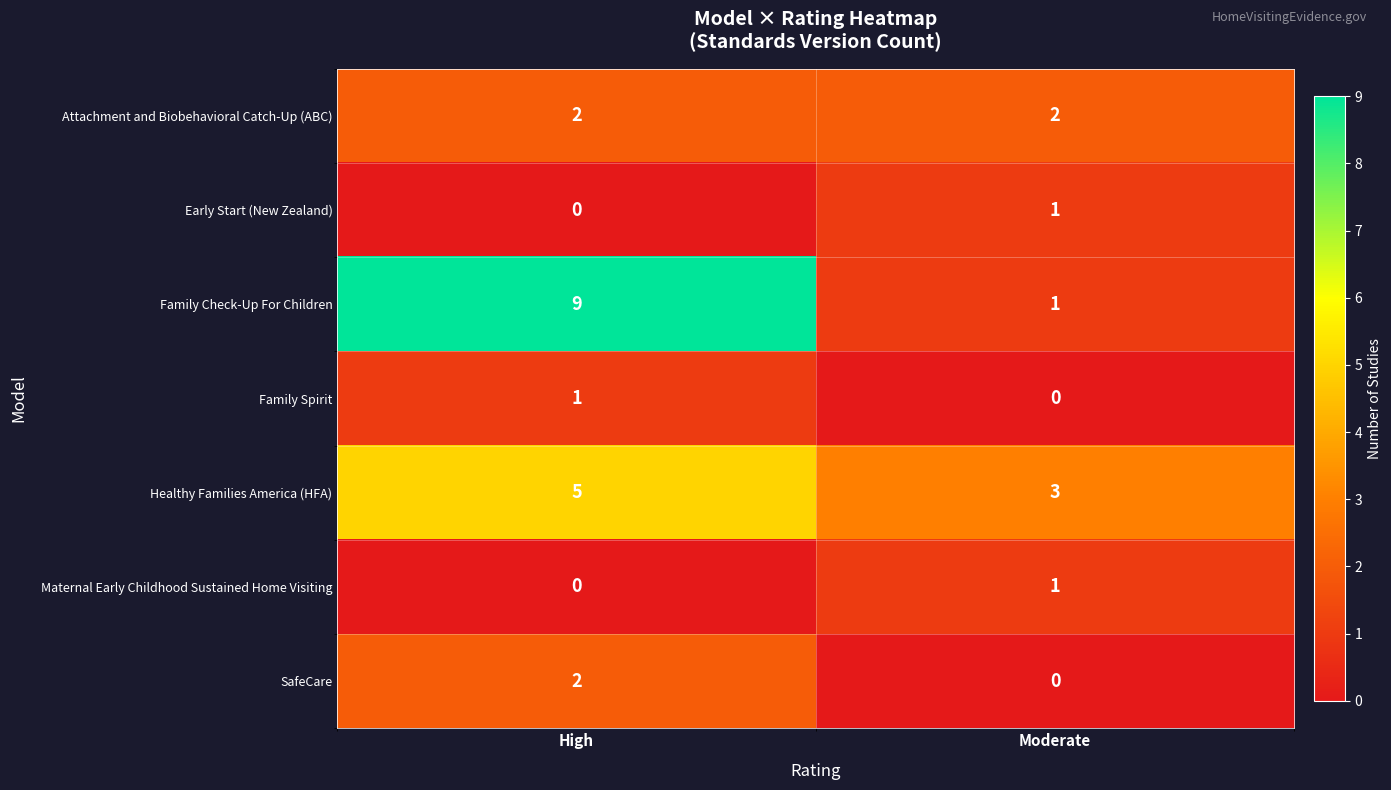

How many distinct data groups are displayed?

7